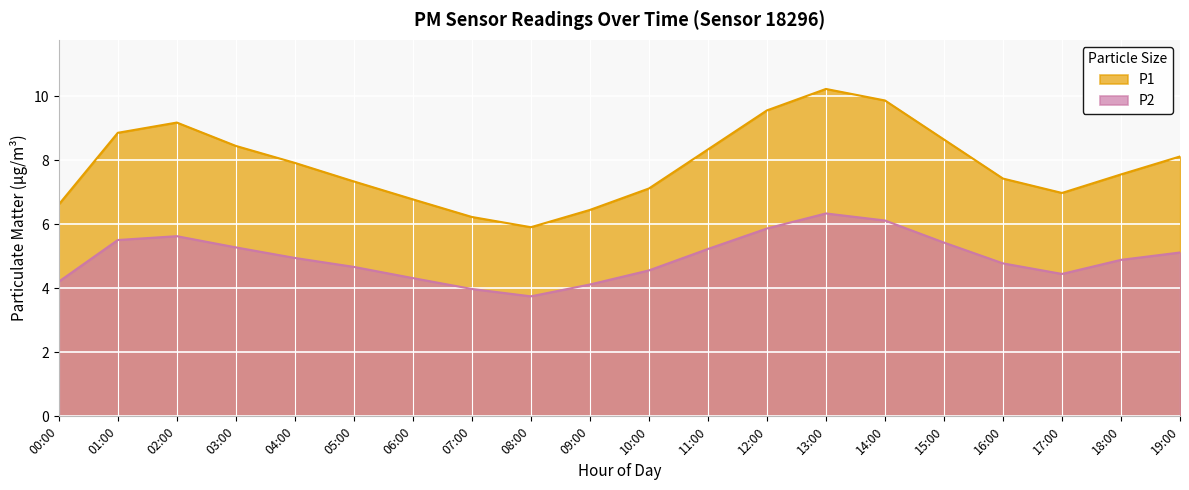

How many lines are shown in the chart?

2